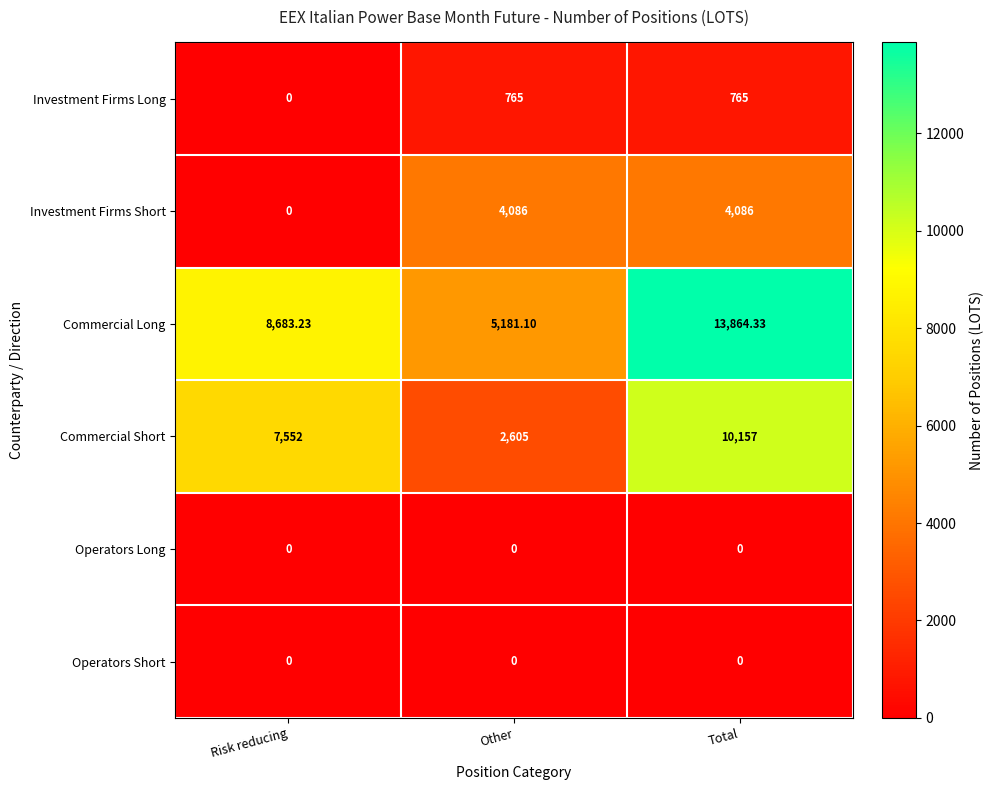

Which series has the largest total across all categories?

Commercial Long